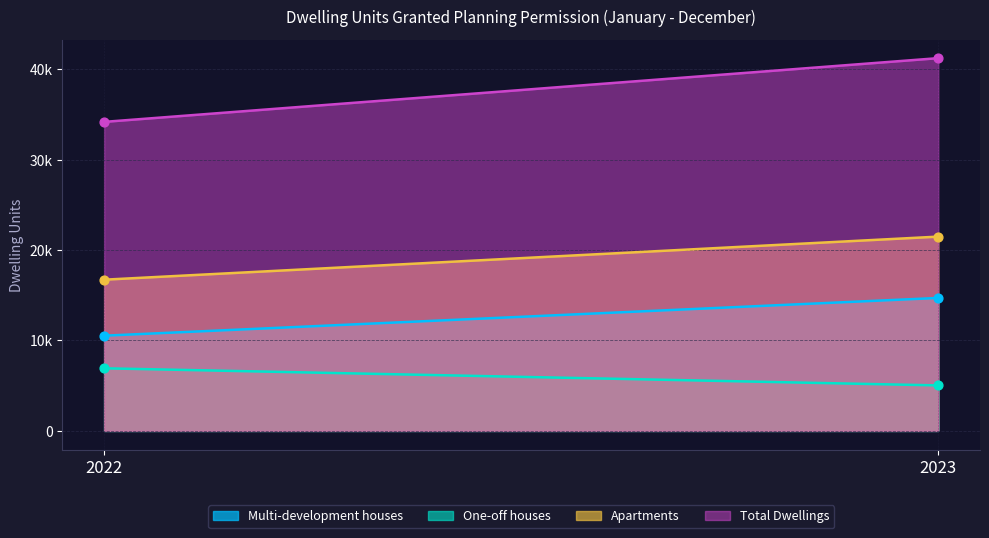

What is the total value across all series at 2023?

82450